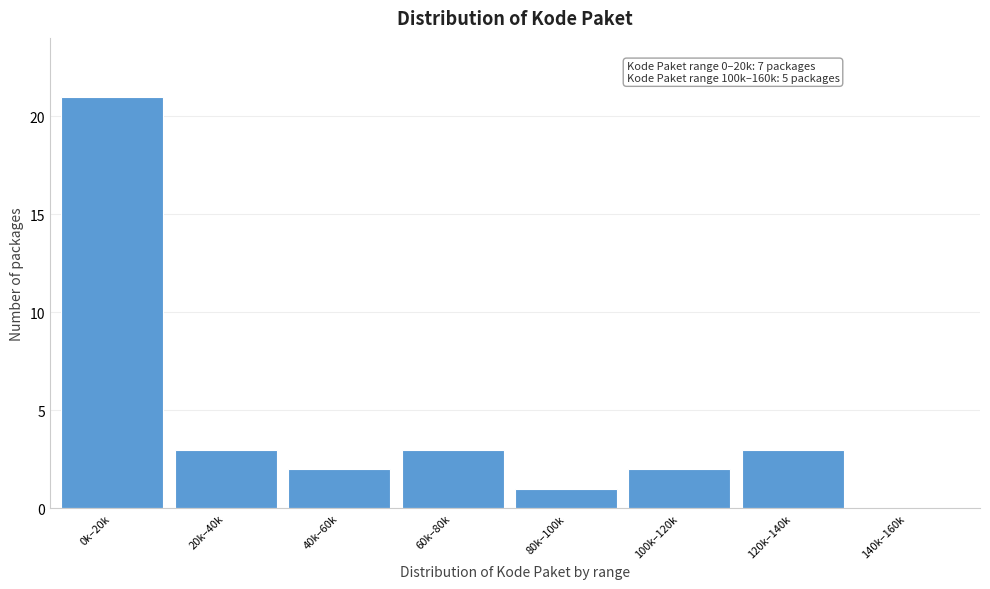

Reading left to right, what are all the values shown in this chart?

0k–20k=21	20k–40k=3	40k–60k=2	60k–80k=3	80k–100k=1	100k–120k=2	120k–140k=3	140k–160k=0